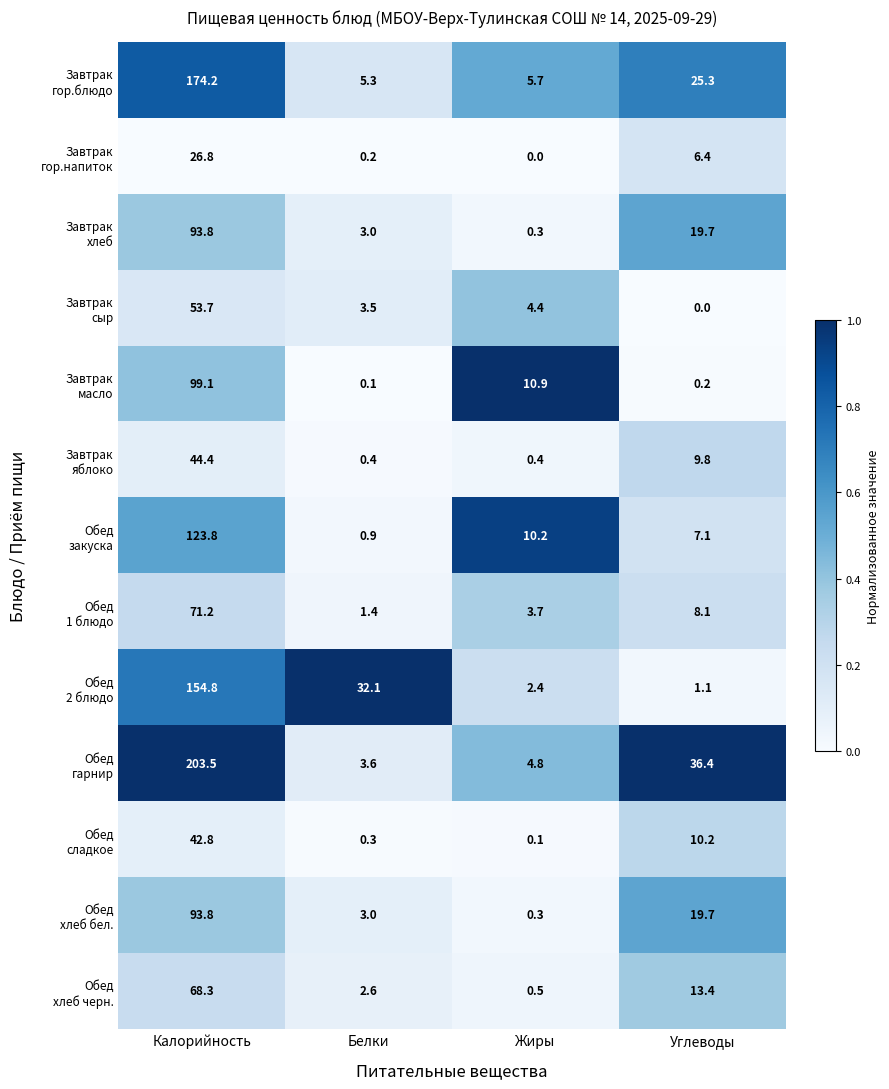

Which category has the highest value across all series?

Калорийность